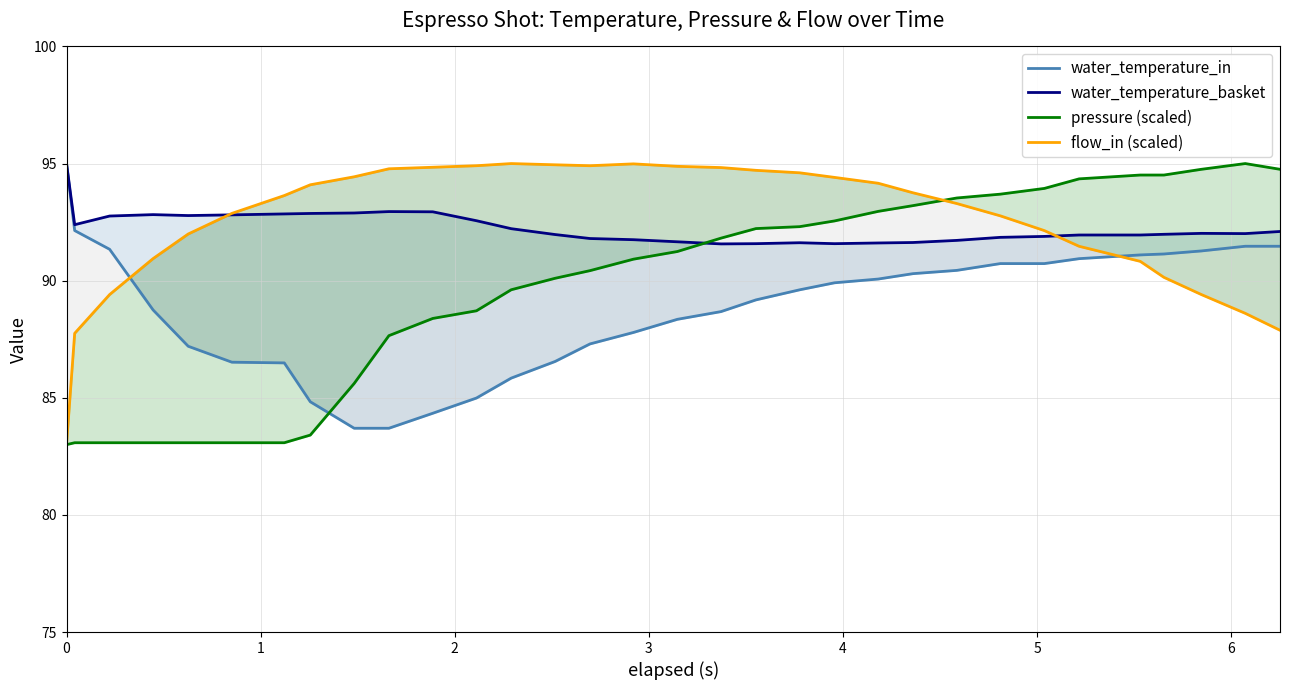

What are all the series names shown in the legend?

water_temperature_in, water_temperature_basket, pressure (scaled), flow_in (scaled)